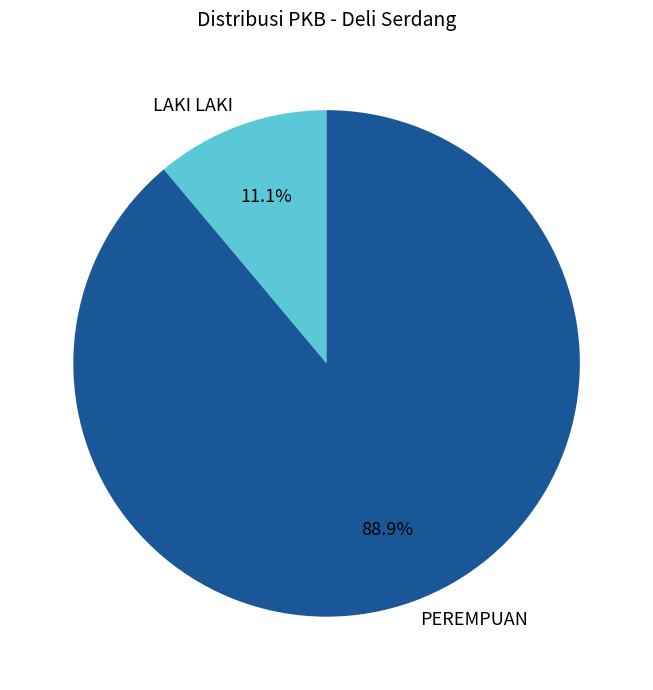

True or false: LAKI LAKI accounts for 25% of the total.

False